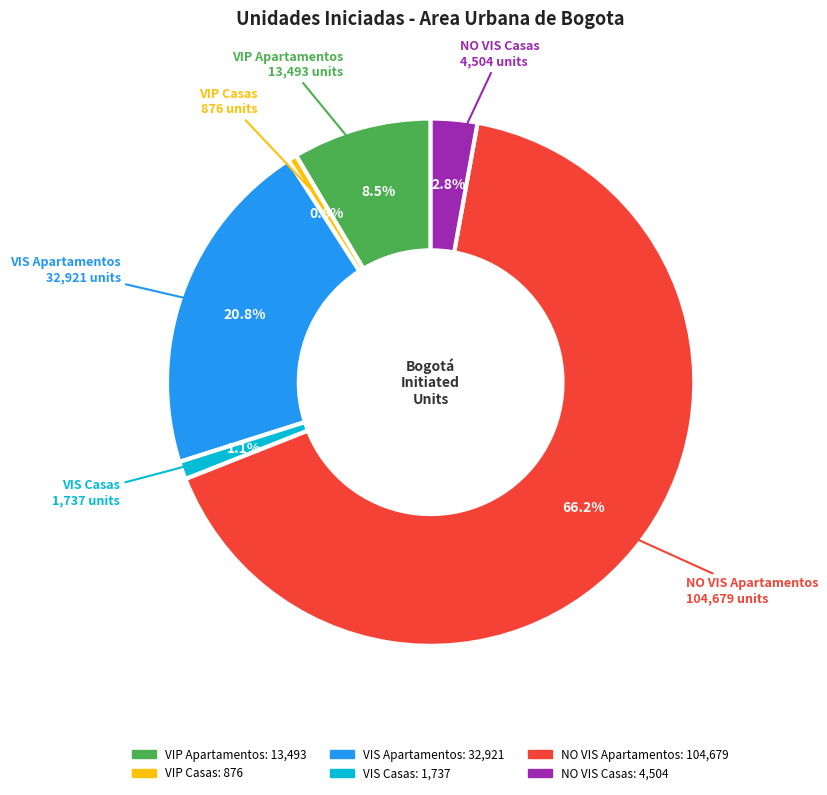

Rank the categories by value from highest to lowest.

NO VIS Apartamentos, VIS Apartamentos, VIP Apartamentos, NO VIS Casas, VIS Casas, VIP Casas